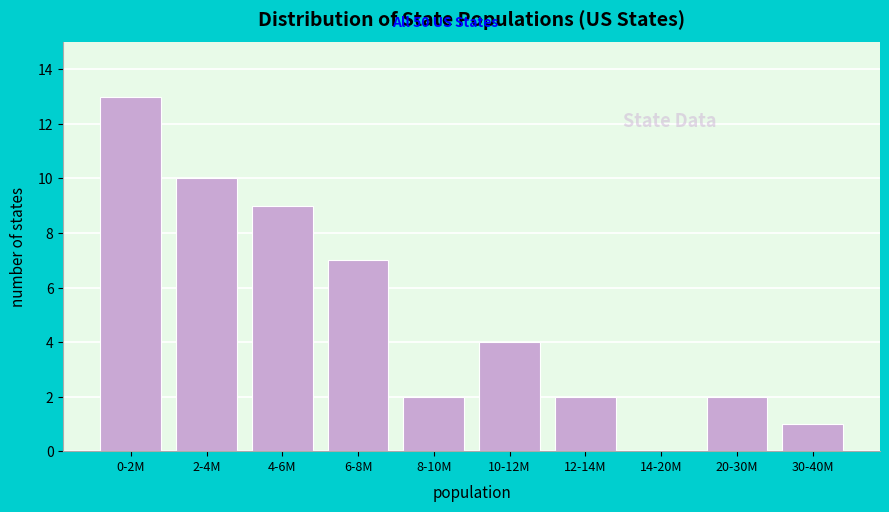

Reading right to left, transcribe all the data shown in this chart.

30-40M=1	20-30M=2	14-20M=0	12-14M=2	10-12M=4	8-10M=2	6-8M=7	4-6M=9	2-4M=10	0-2M=13